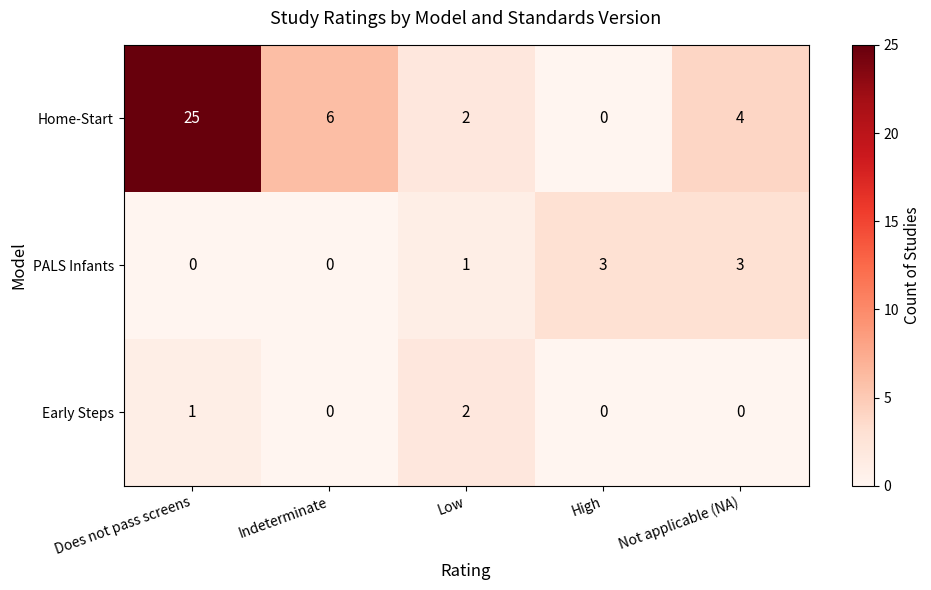

Where does the Home-Start series first go above 4?

Does not pass screens